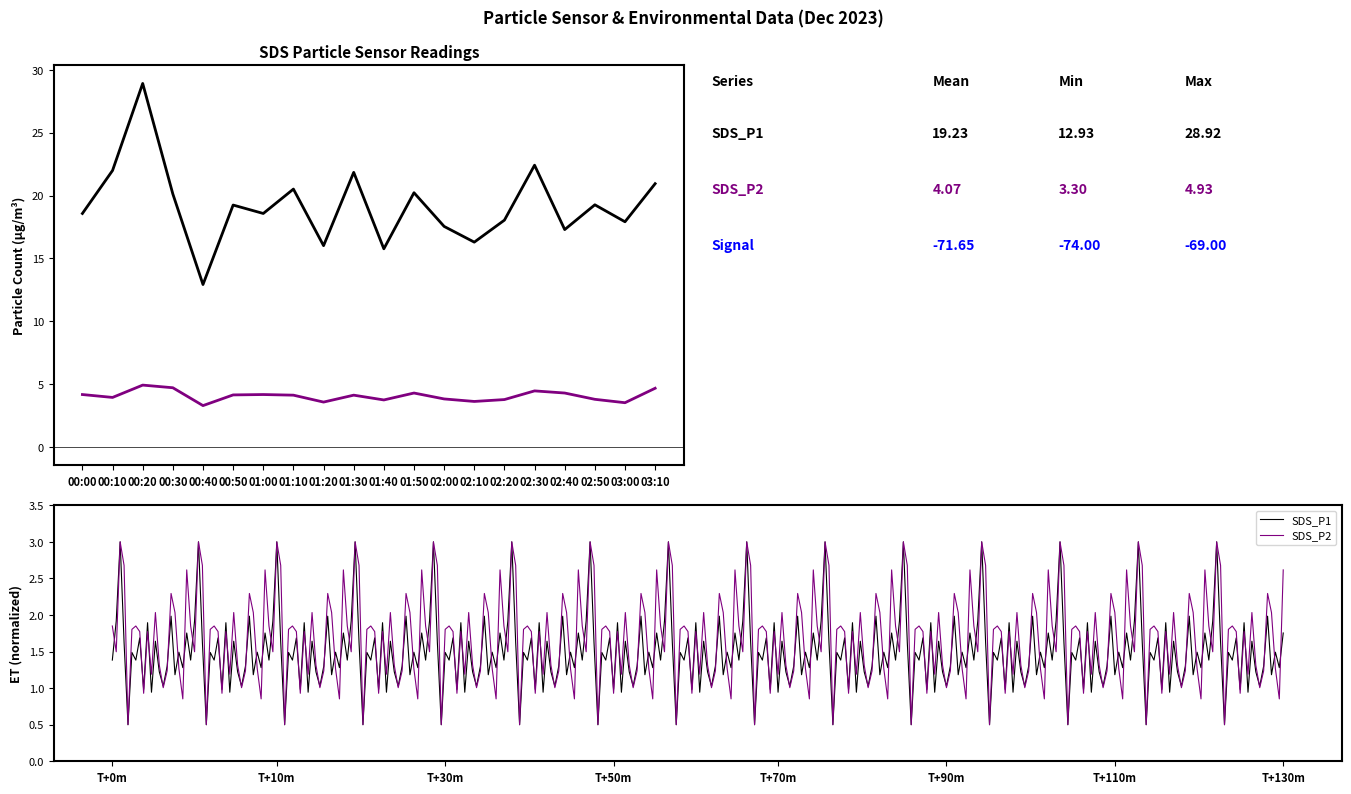

True or false: SDS_P1 has a value of 20.2 at 01:50.

True